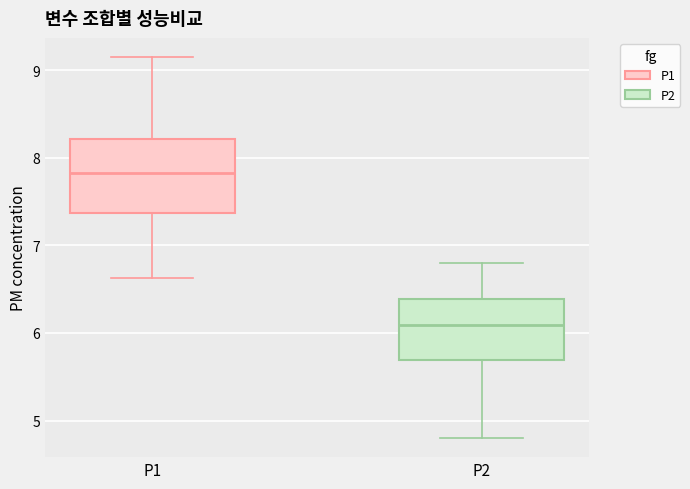

Reading left to right, read every box against the y-axis: the position of its median line, the range the box covers, and the ends of its whiskers. The values are not printed on the chart, so give them approximately, as read against the axis.

P1: median 7.8, box 7.4 to 8.2, whiskers 6.6 to 9.2
P2: median 6.1, box 5.7 to 6.4, whiskers 4.8 to 6.8